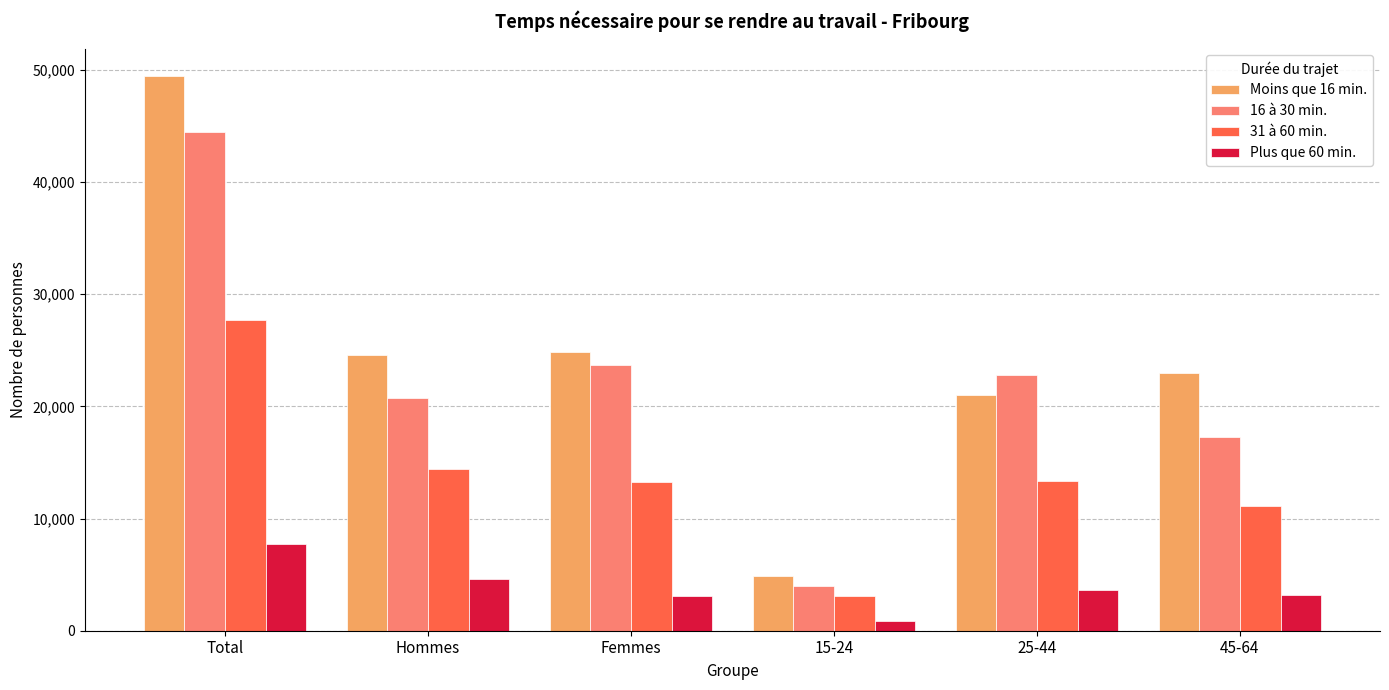

List the series in order of their peak value, highest first.

Moins que 16 min., 16 à 30 min., 31 à 60 min., Plus que 60 min.